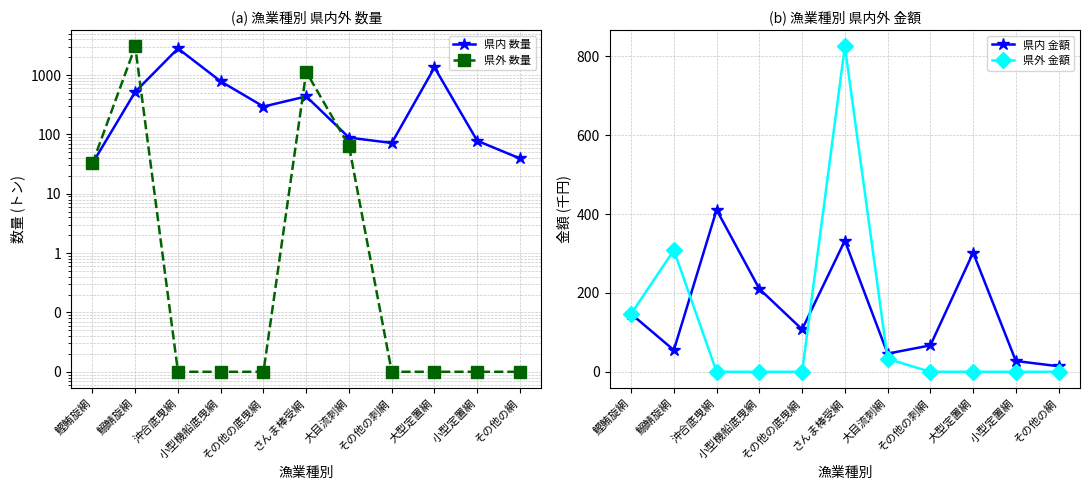

At 大型定置網, list the series in order from largest to smallest.

県内 数量, 県内 金額, 県外 数量, 県外 金額